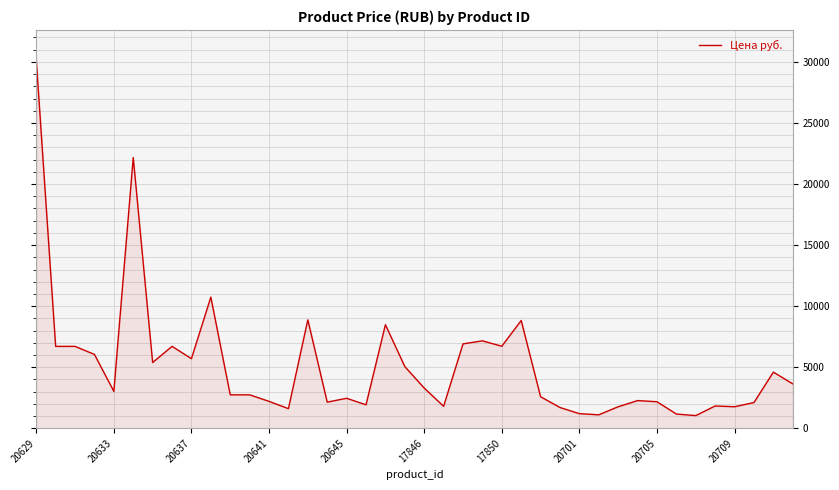

What is the average value?

5132